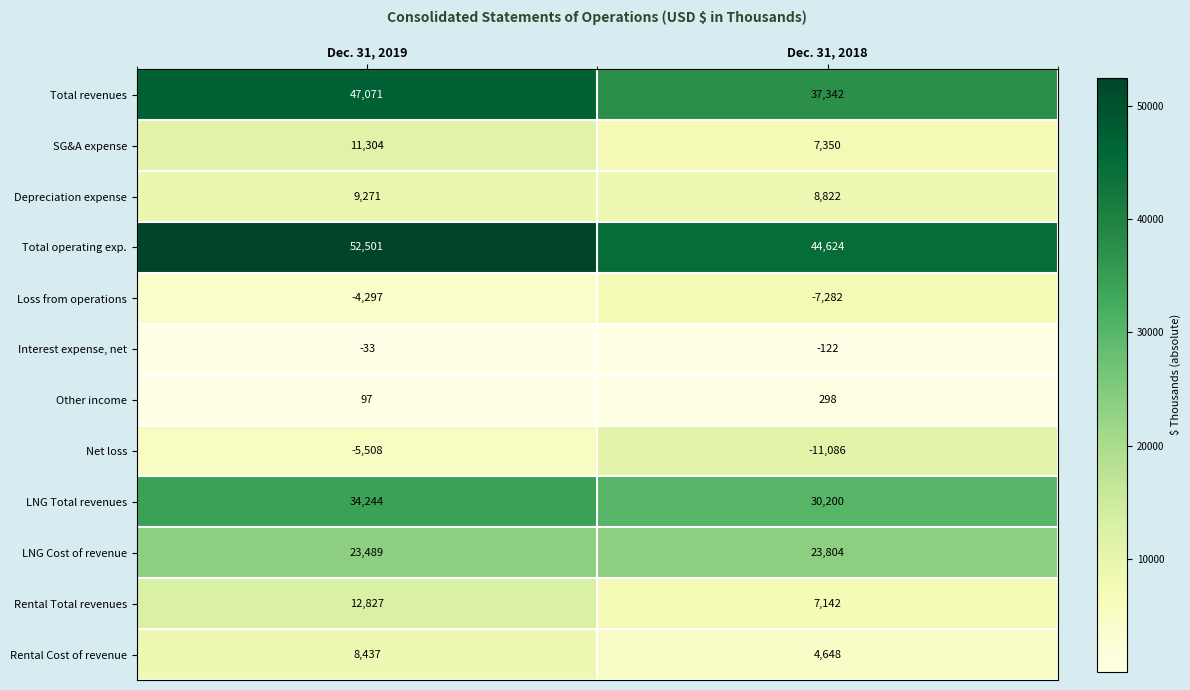

At how many categories does at least one series exceed 732?

2